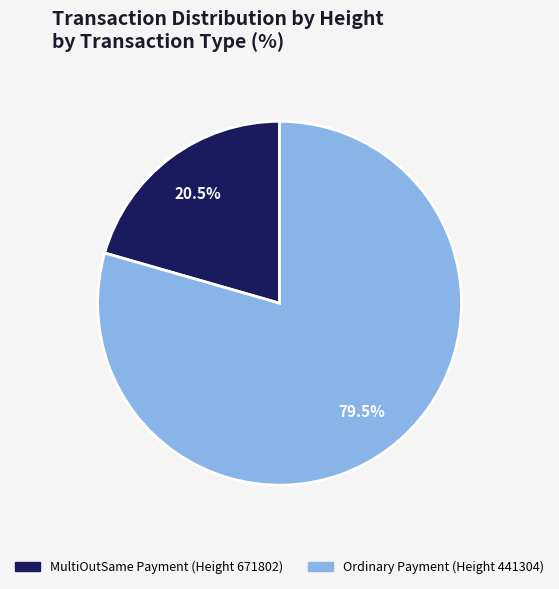

Is there any slice that represents more than half of the pie?

Yes